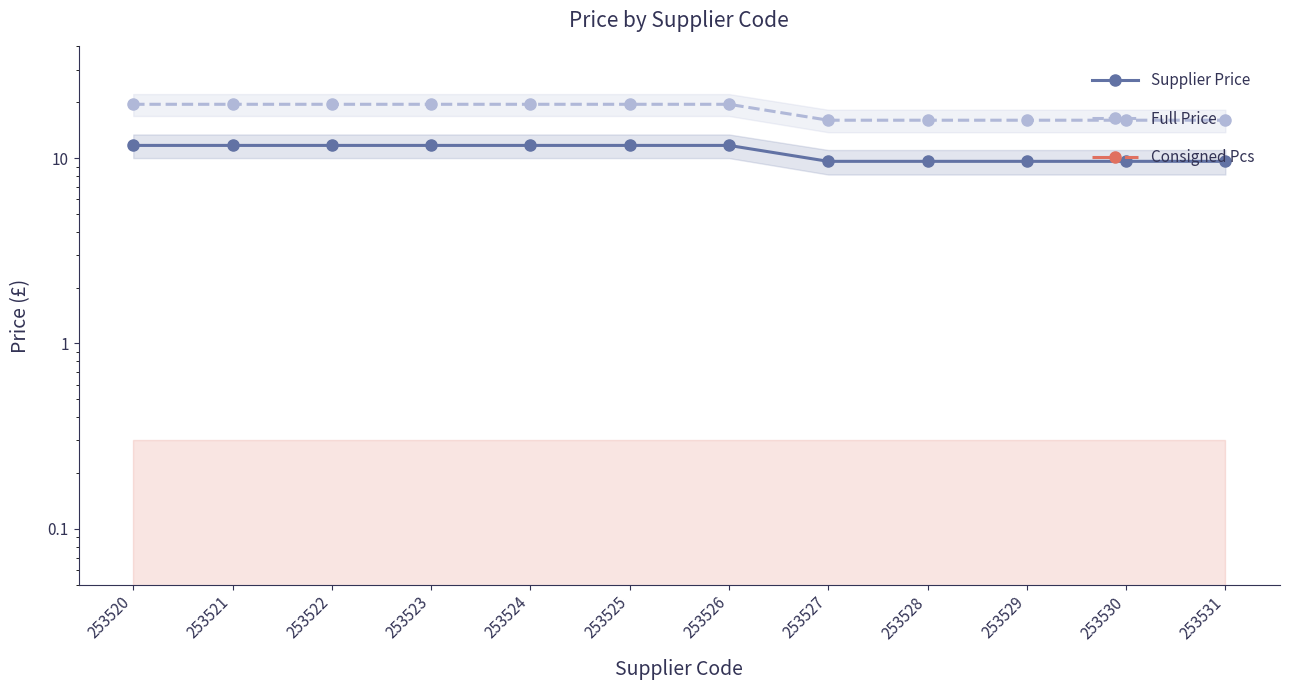

At which category is the sum across all series the highest?

253520